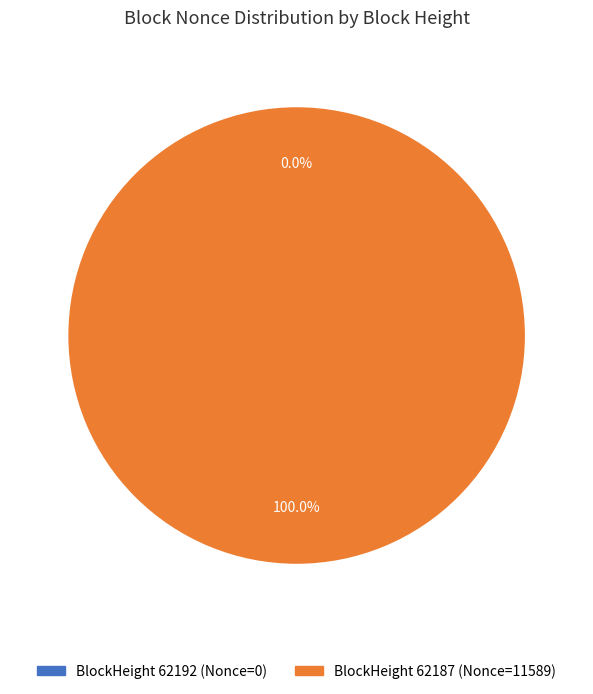

Which category has the smallest portion of the pie?

62192